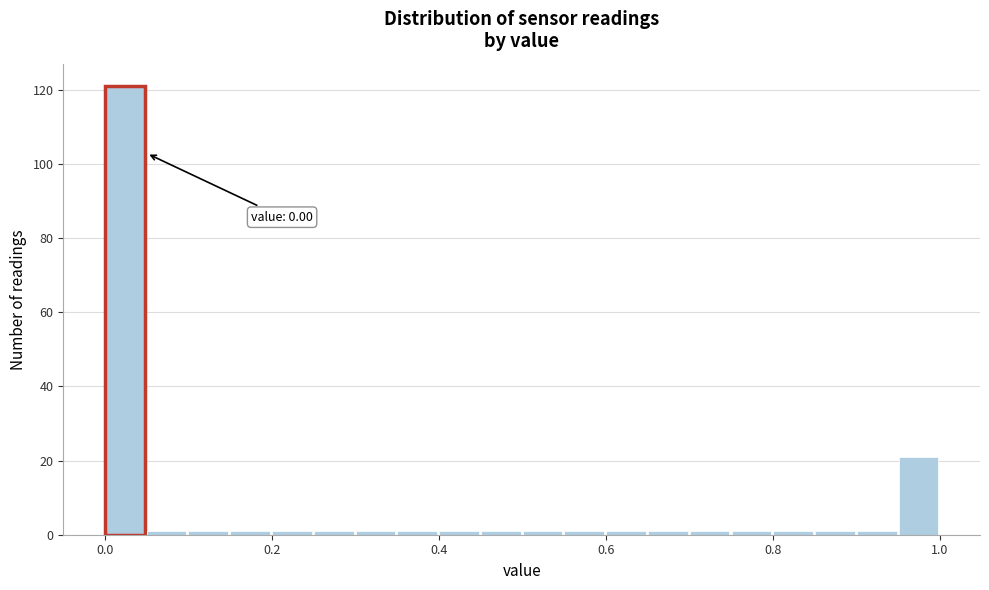

Read against the x-axis, roughly where is the centre of the tallest bar?

0.02